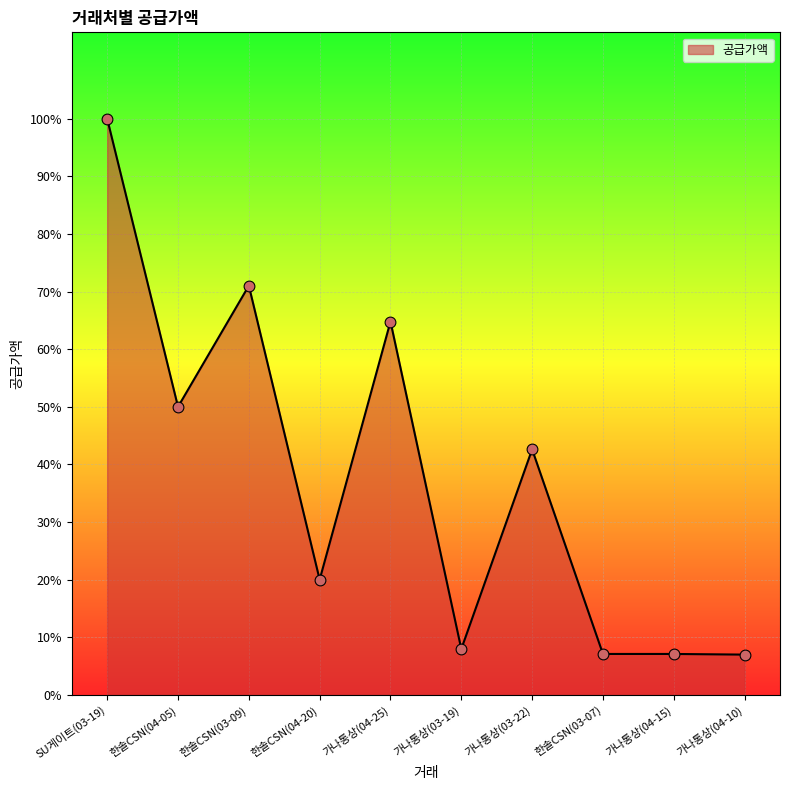

Is this an area chart (filled region under the line)?

Yes